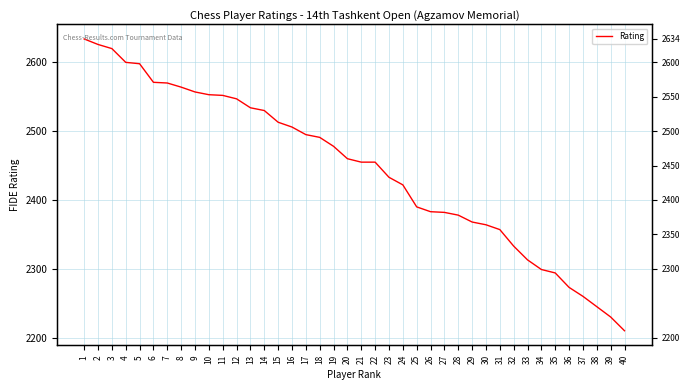

Is this an area chart (filled region under the line)?

No